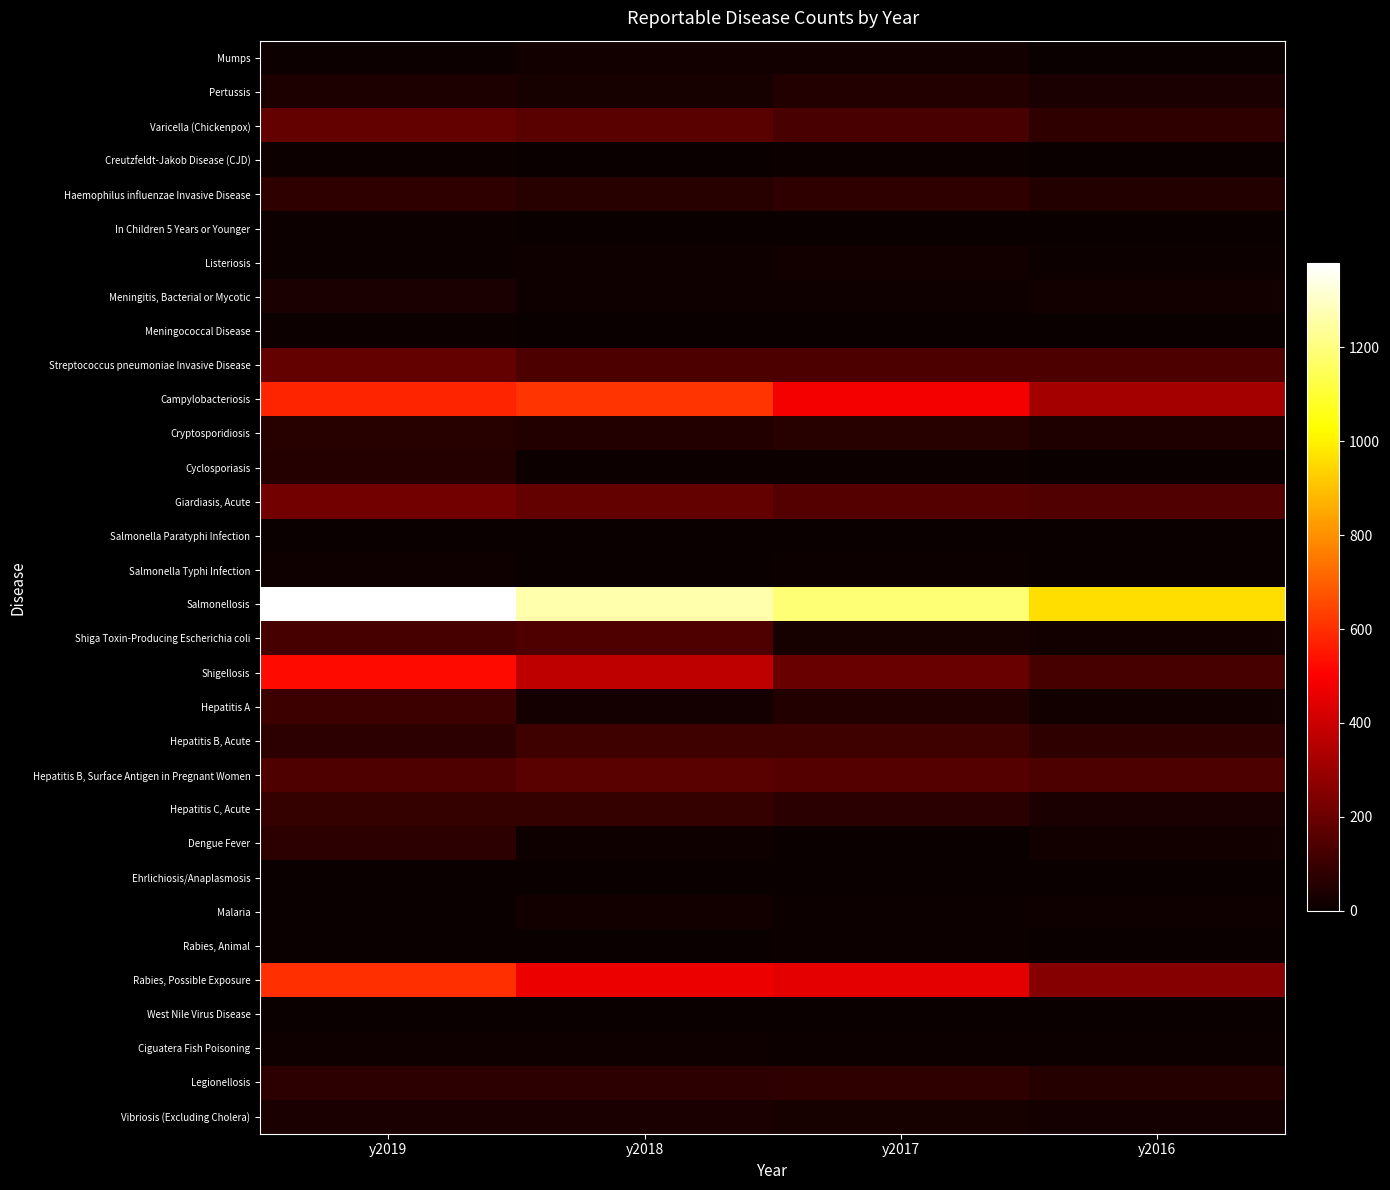

At how many categories does at least one series exceed 464?

4